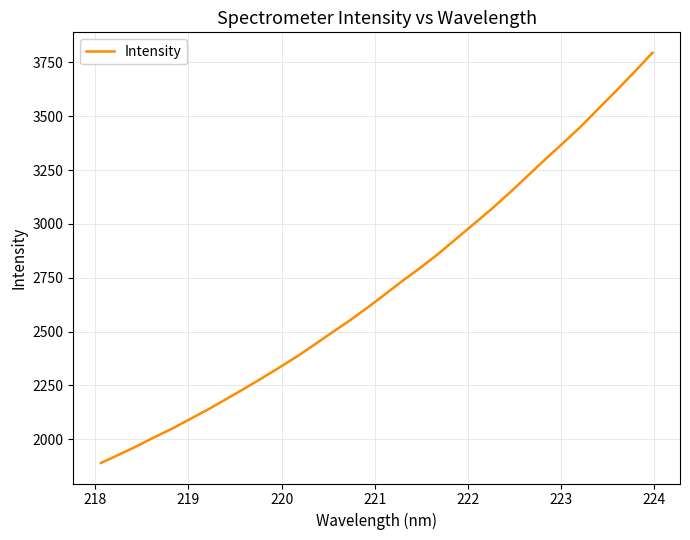

What is the difference between the maximum and minimum values?

1905.3